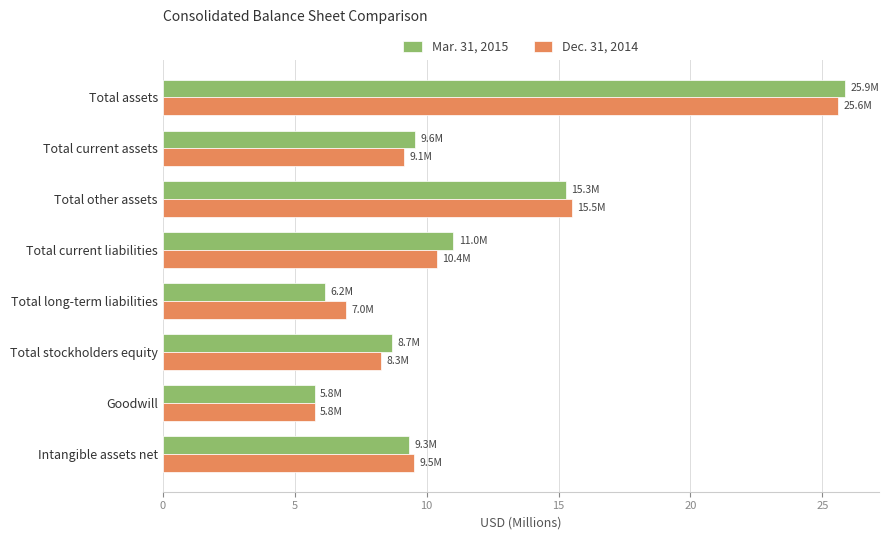

Rank the series by their maximum value, from highest to lowest.

Mar. 31, 2015, Dec. 31, 2014